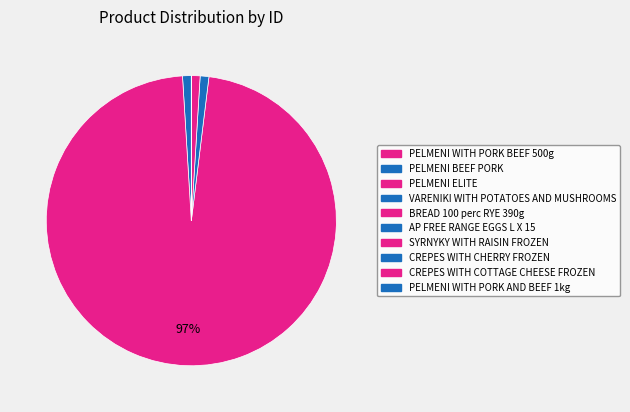

Count the number of slices in the pie.

10